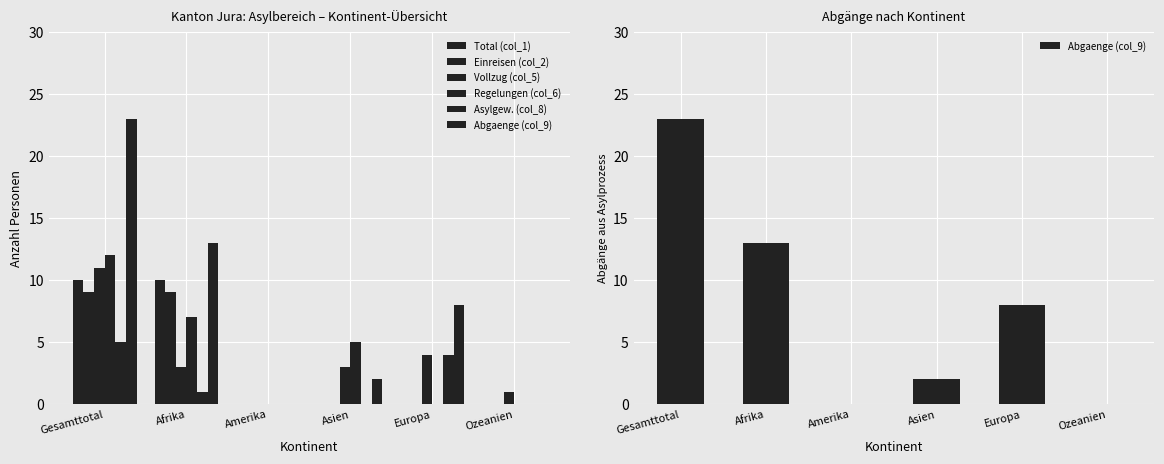

How many groups of bars are there?

6